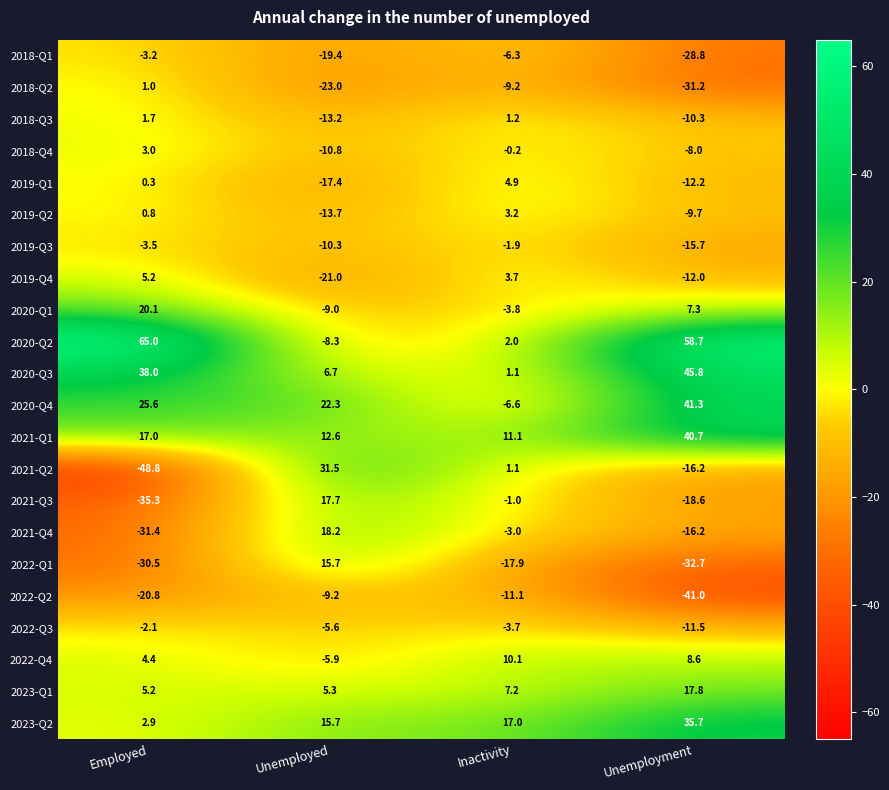

What is the spread (max minus min) of values at Inactivity?

34.9